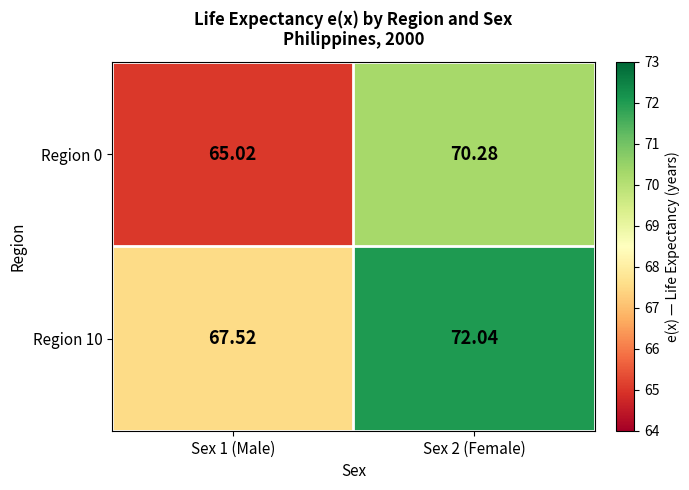

How many values in the Region 10 series exceed 72?

1